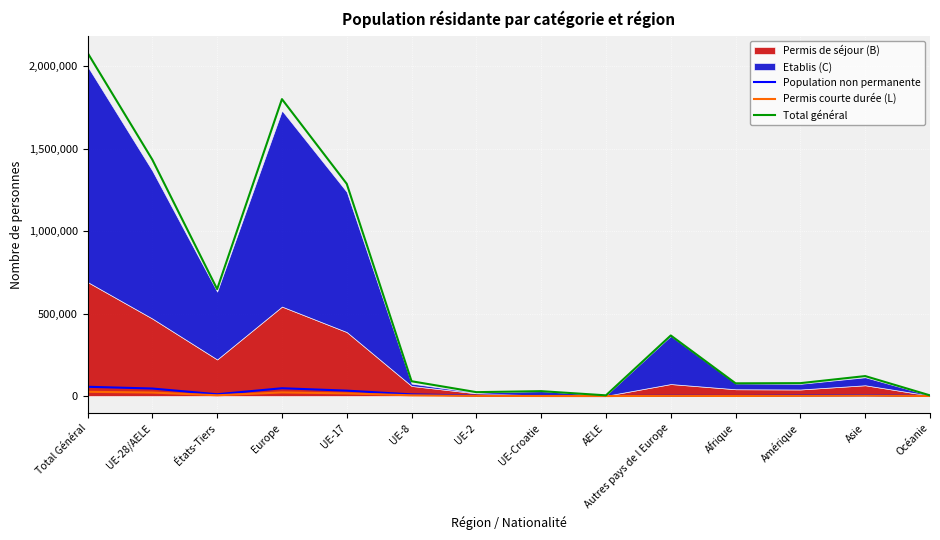

Which series changed the most between Autres pays de l Europe and Afrique?

Total général